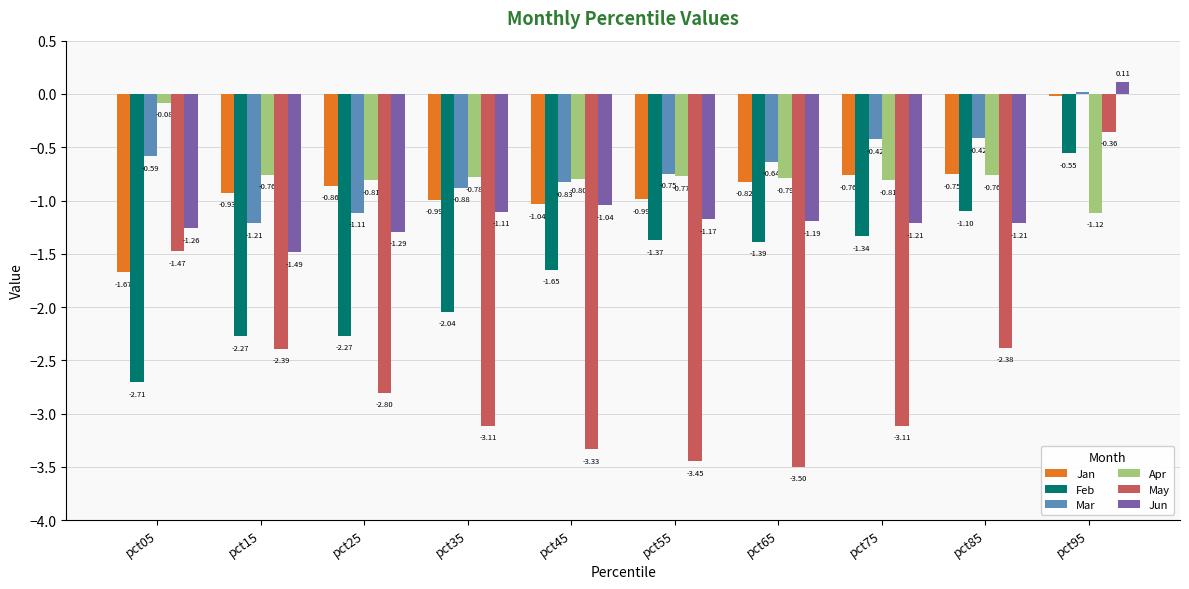

At which label does Jun reach its peak?

pct95